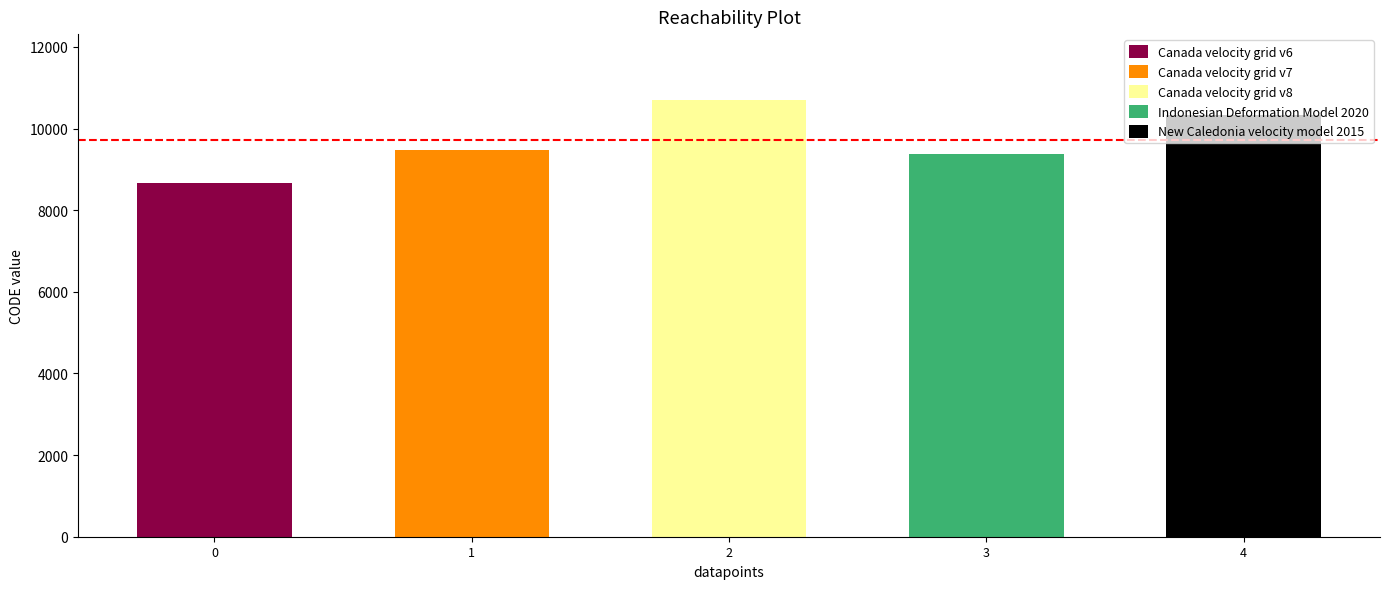

Does the chart contain stacked bars?

No